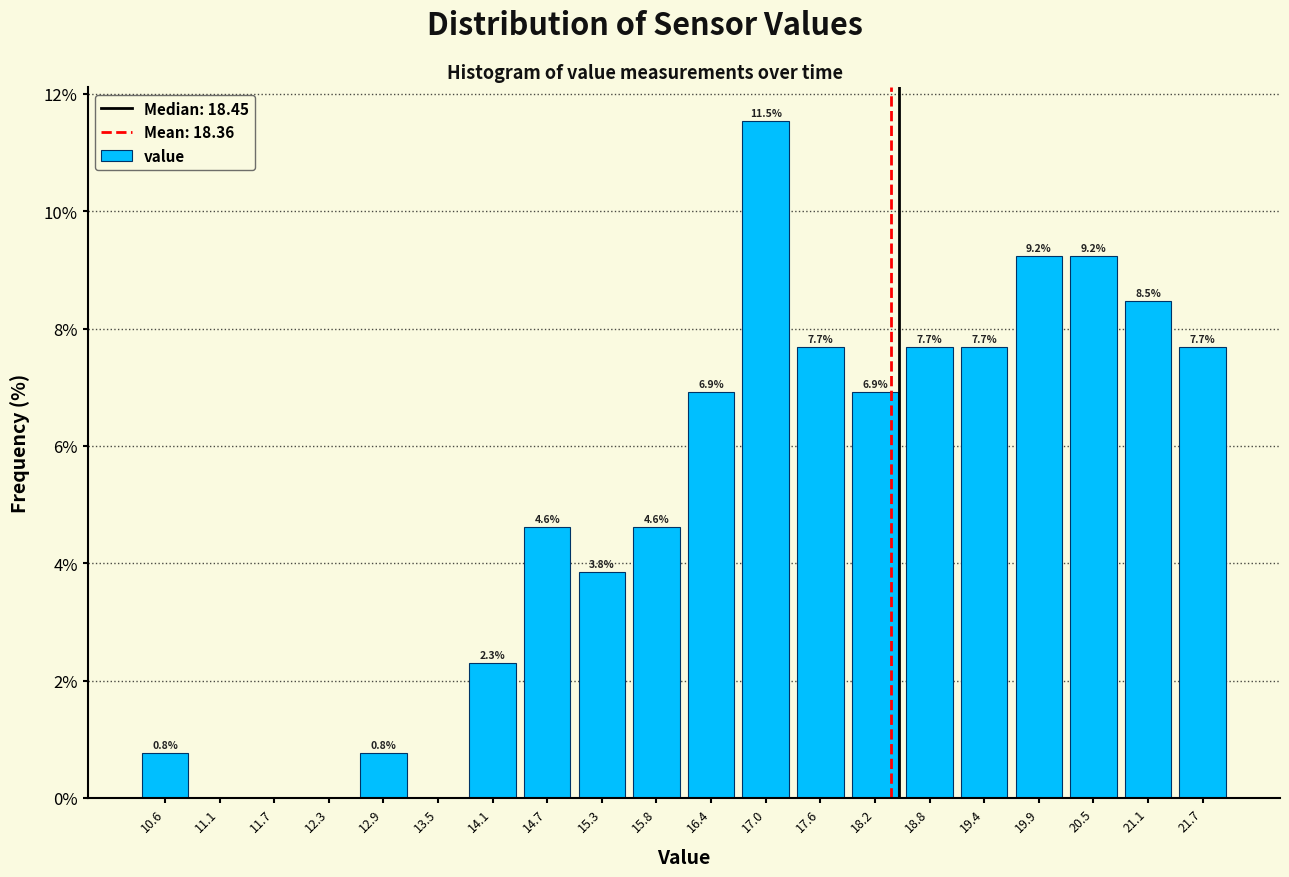

Over which range of the x-axis is the bar tallest?

16.7 to 17.3